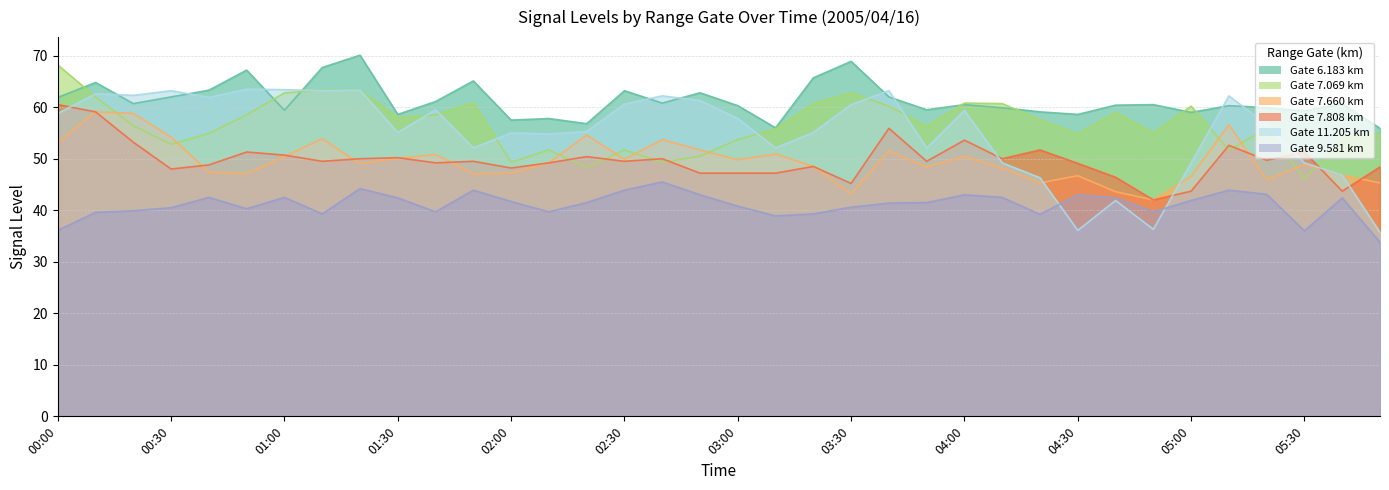

How many values in the 7.660 series exceed 49?

18